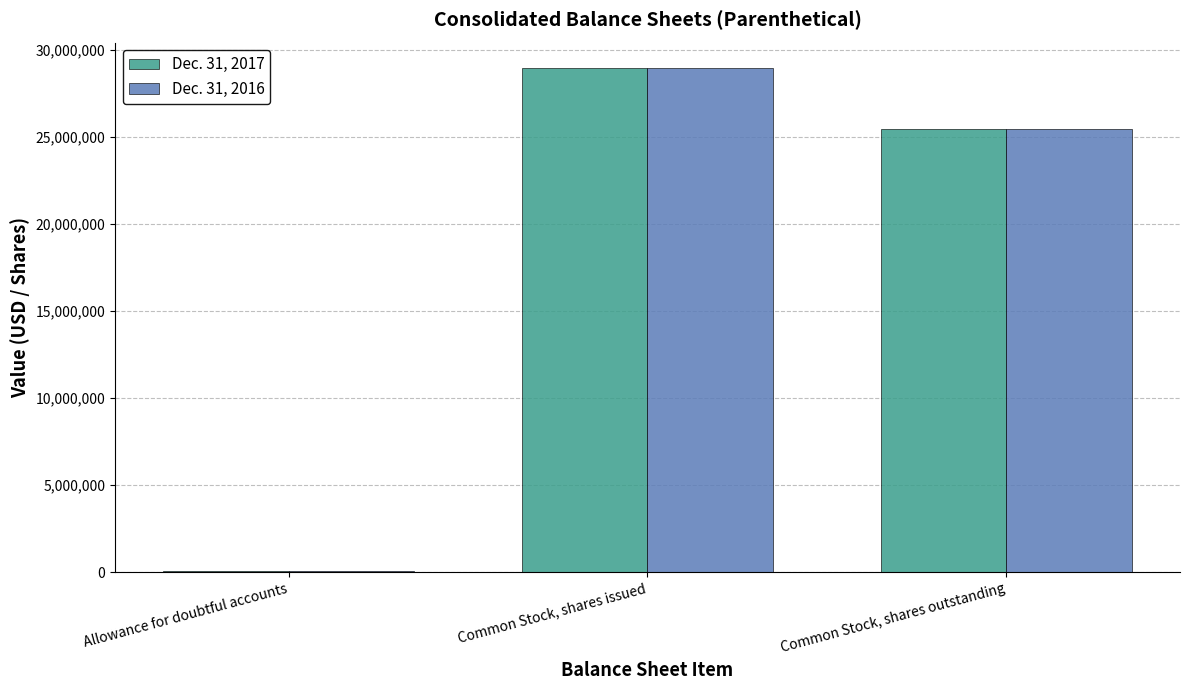

What is the greatest value displayed?

28973679